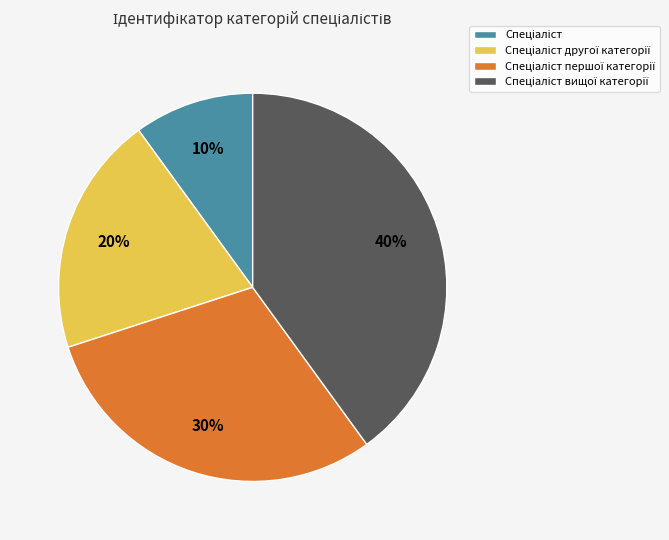

How many slices are in this pie chart?

4